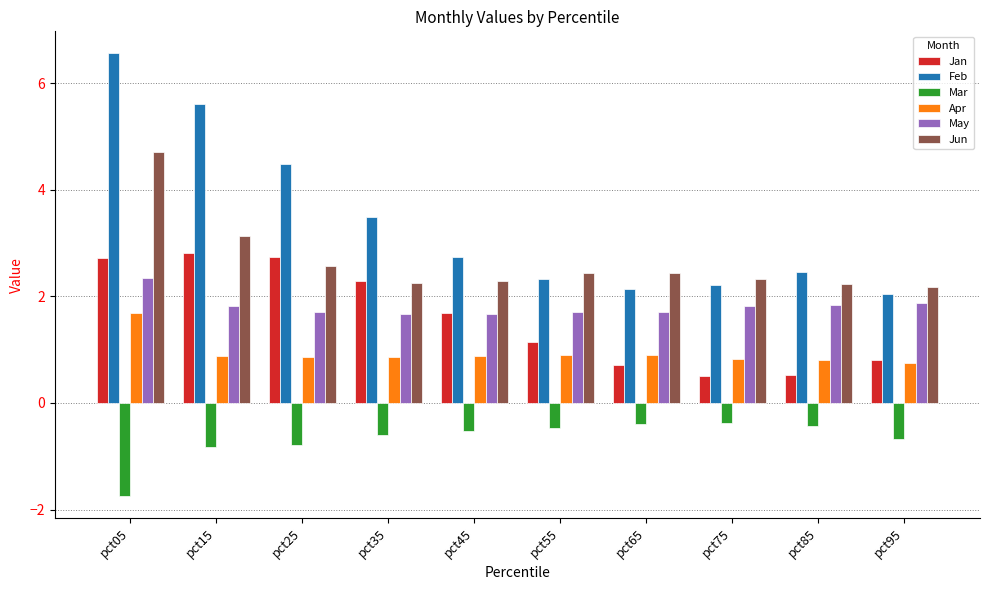

What are all the series names shown in the legend?

Jan, Feb, Mar, Apr, May, Jun